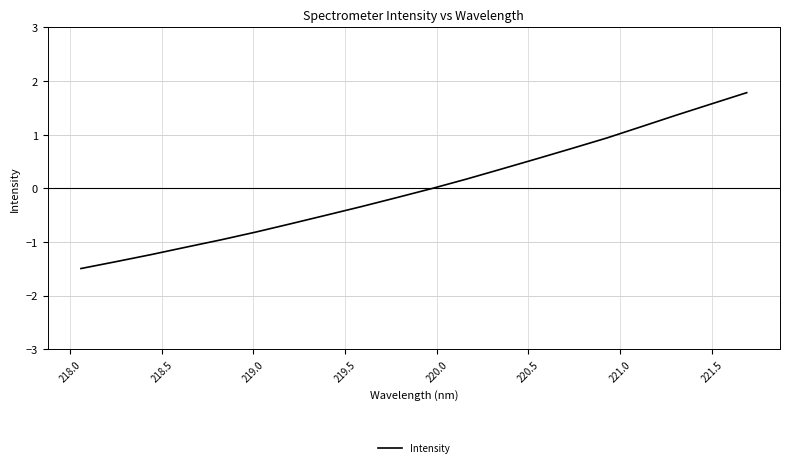

What is the difference between the maximum and minimum values?

3.3